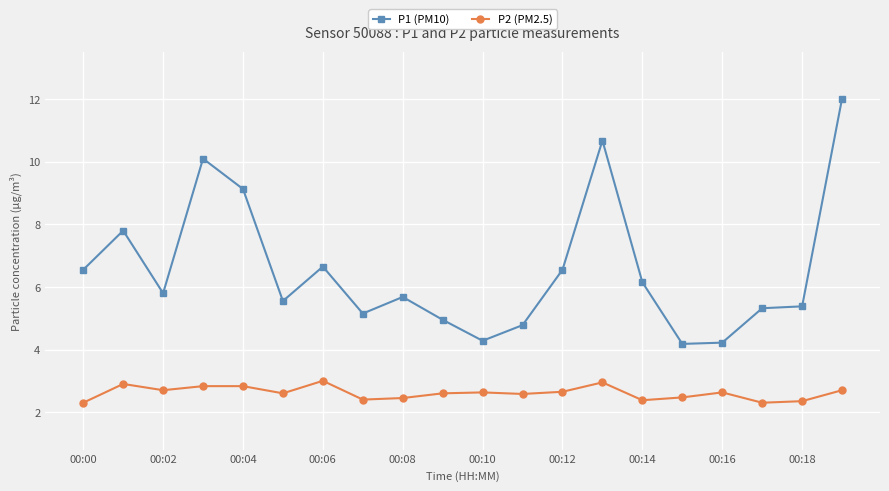

What is the lowest value of the P2 (PM2.5) series?

2.3